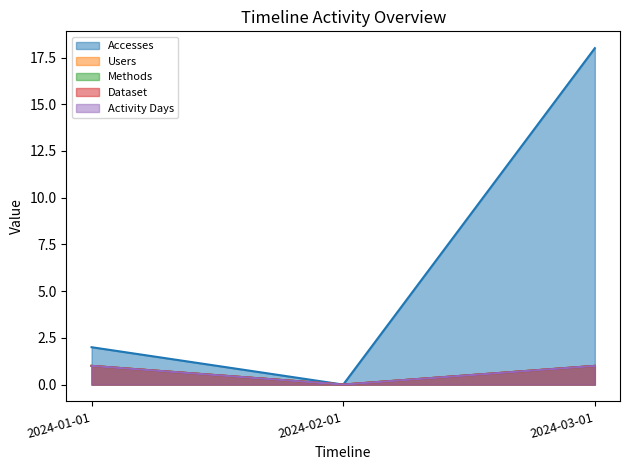

Rank the series by their maximum value, from lowest to highest.

Users, Methods, Dataset, Activity Days, Accesses